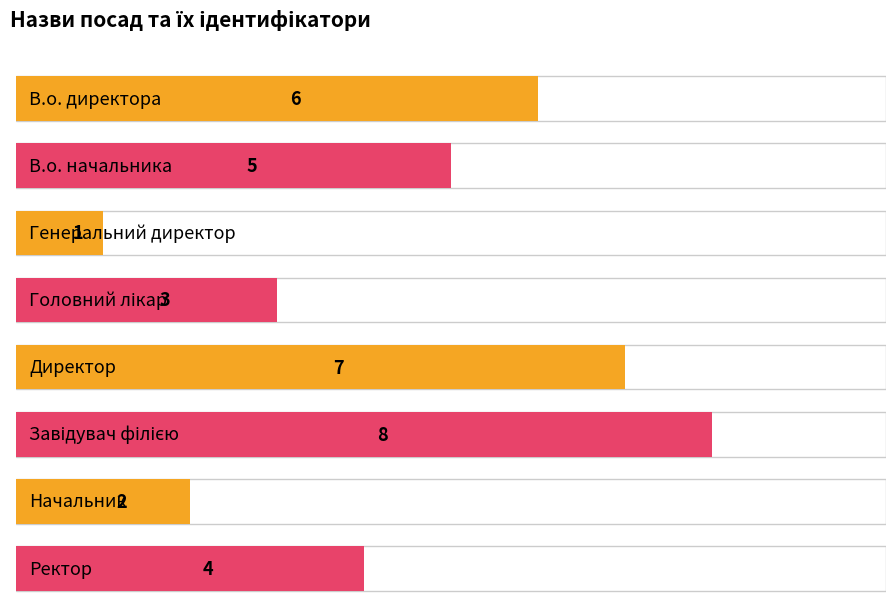

How many values are below 5?

4